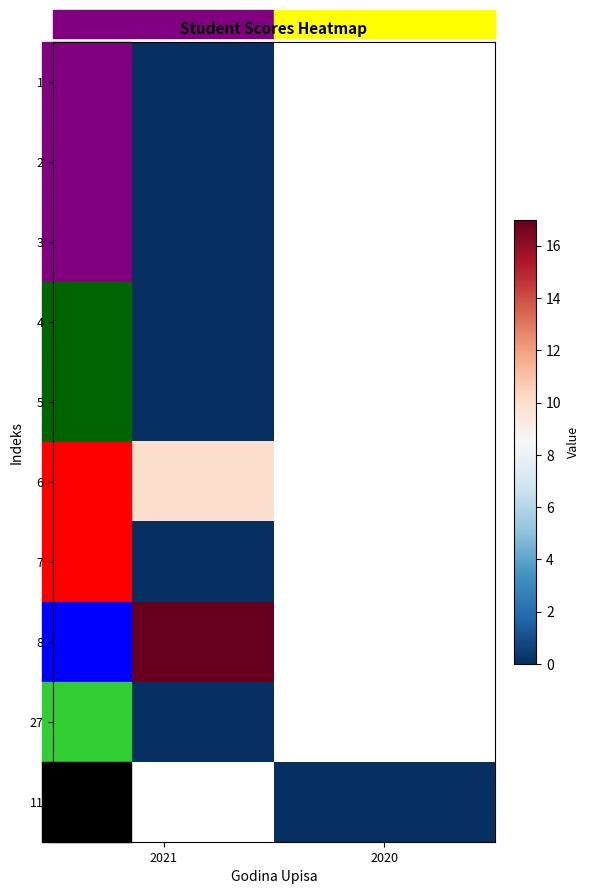

True or false: 5 has a value of 0.0 at 2021.

True